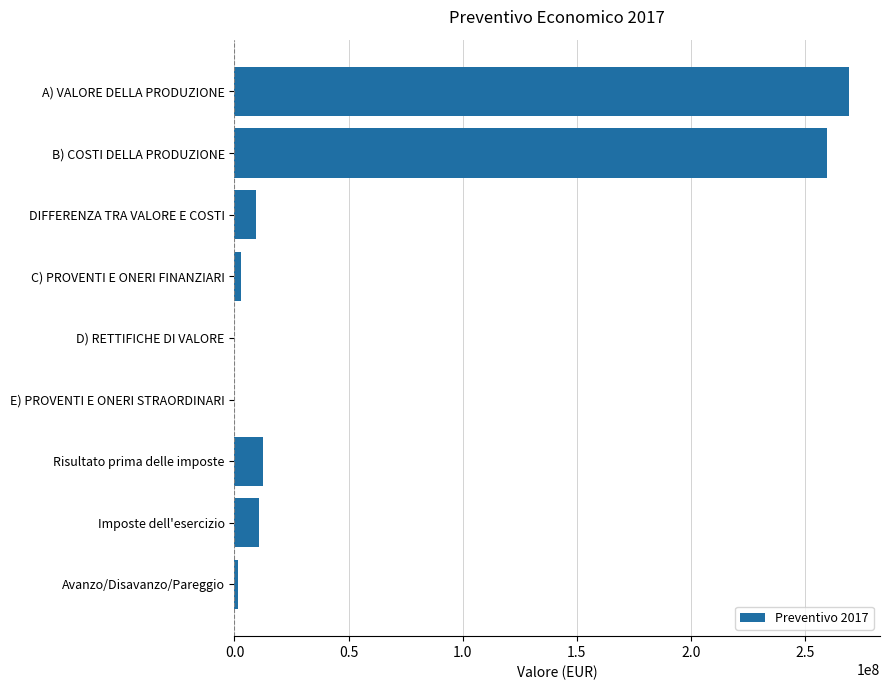

What is the sum of the values at B) COSTI DELLA PRODUZIONE and Imposte dell'esercizio?

270614080